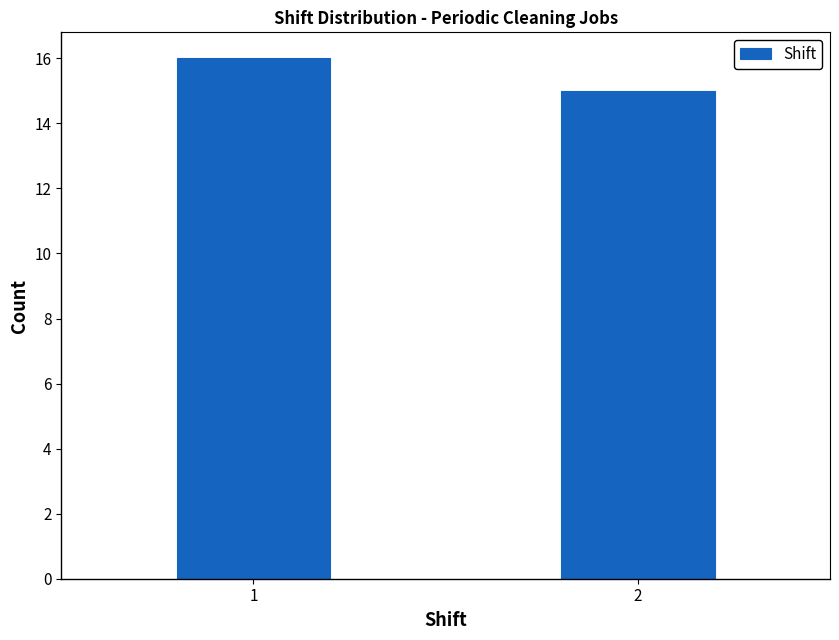

Reading right to left, what are all the values shown in this chart?

2=15	1=16